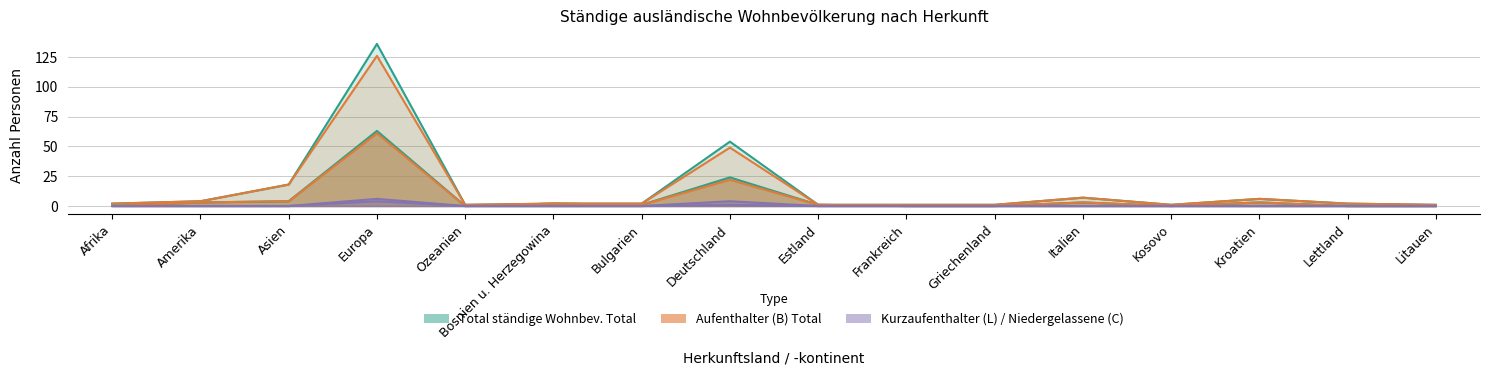

Does the chart have visible grid lines?

Yes